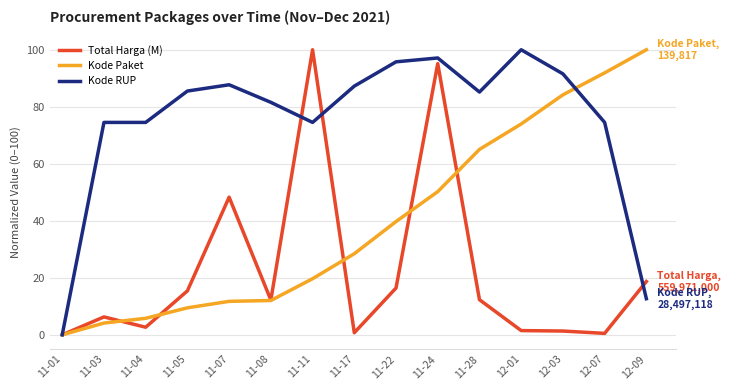

How many lines are shown in the chart?

3